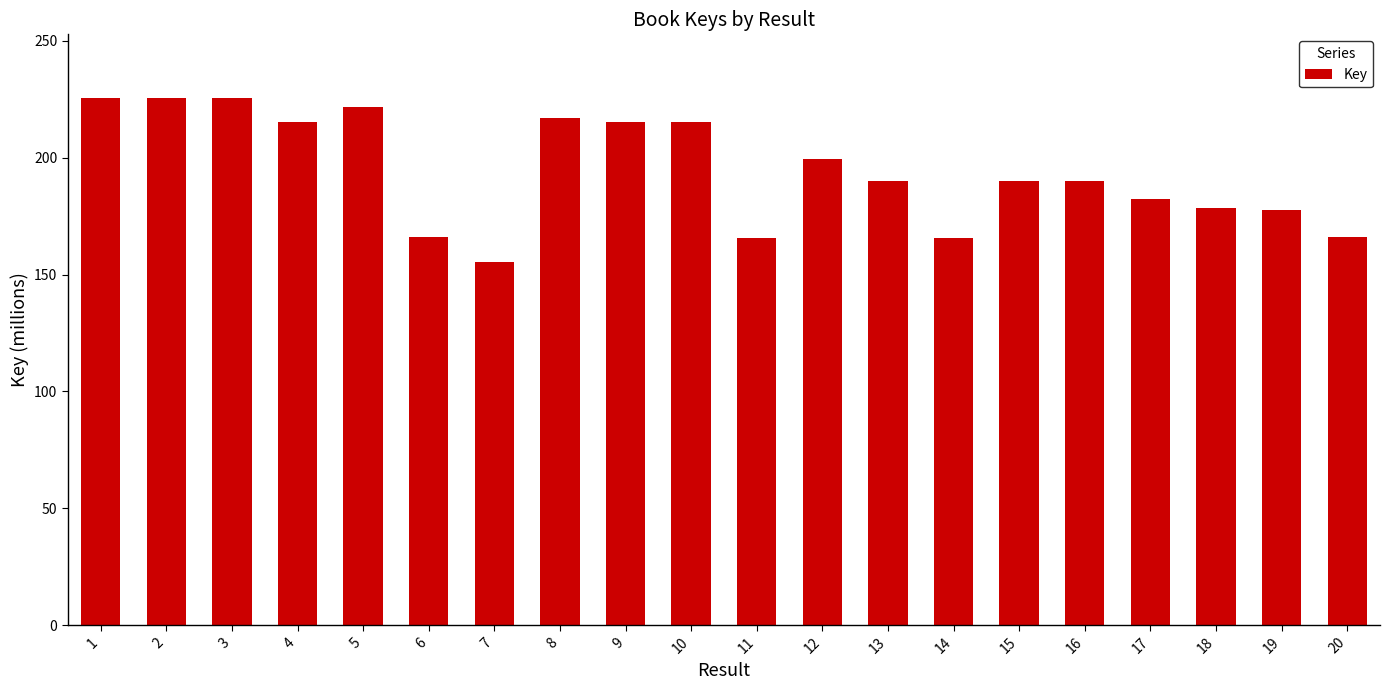

What is the value of the 11th bar from the left?

165.8